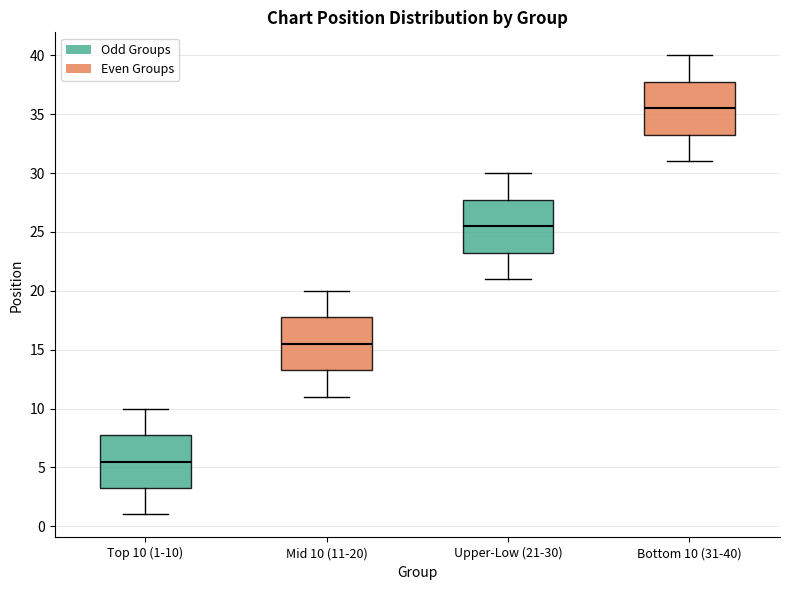

Which box's median line is the highest?

Bottom 10 (31-40)